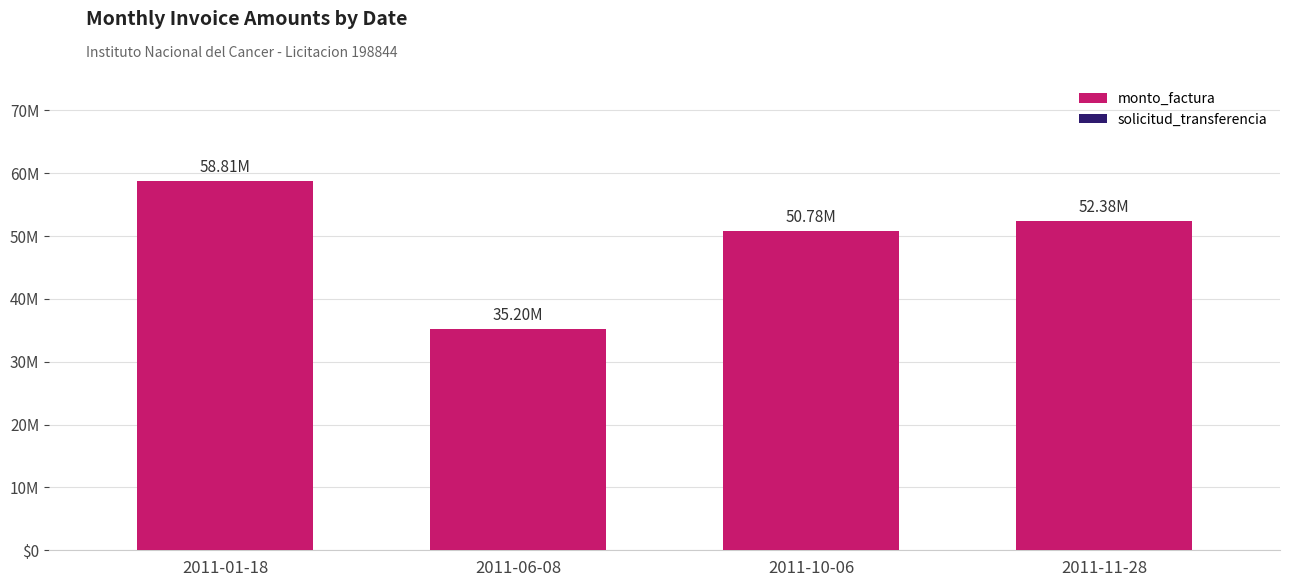

At which category does the chart reach its minimum across all series?

2011-06-08